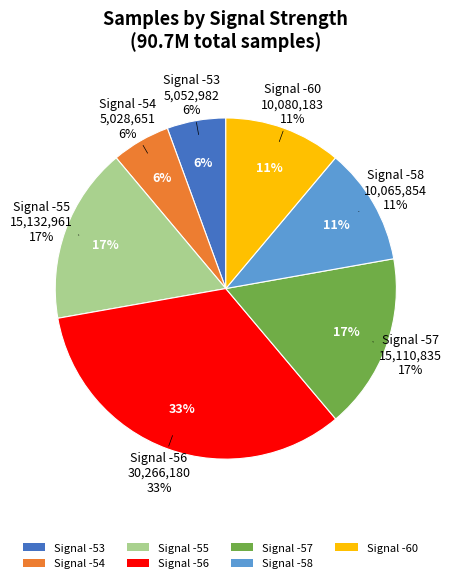

Which category has the smallest portion of the pie?

-54